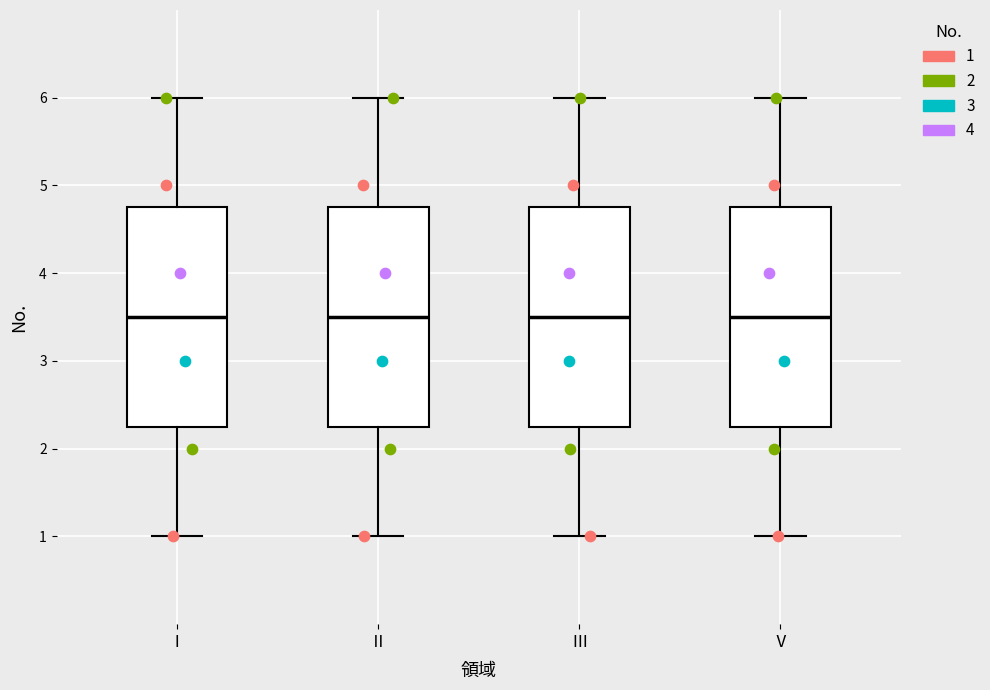

Reading left to right, read every box against the y-axis: the position of its median line, the range the box covers, and the ends of its whiskers. The values are not printed on the chart, so give them approximately, as read against the axis.

Ⅰ: median 3.5, box 2.3 to 4.8, whiskers 1.0 to 6.0
Ⅱ: median 3.5, box 2.3 to 4.8, whiskers 1.0 to 6.0
Ⅲ: median 3.5, box 2.3 to 4.8, whiskers 1.0 to 6.0
Ⅴ: median 3.5, box 2.3 to 4.8, whiskers 1.0 to 6.0